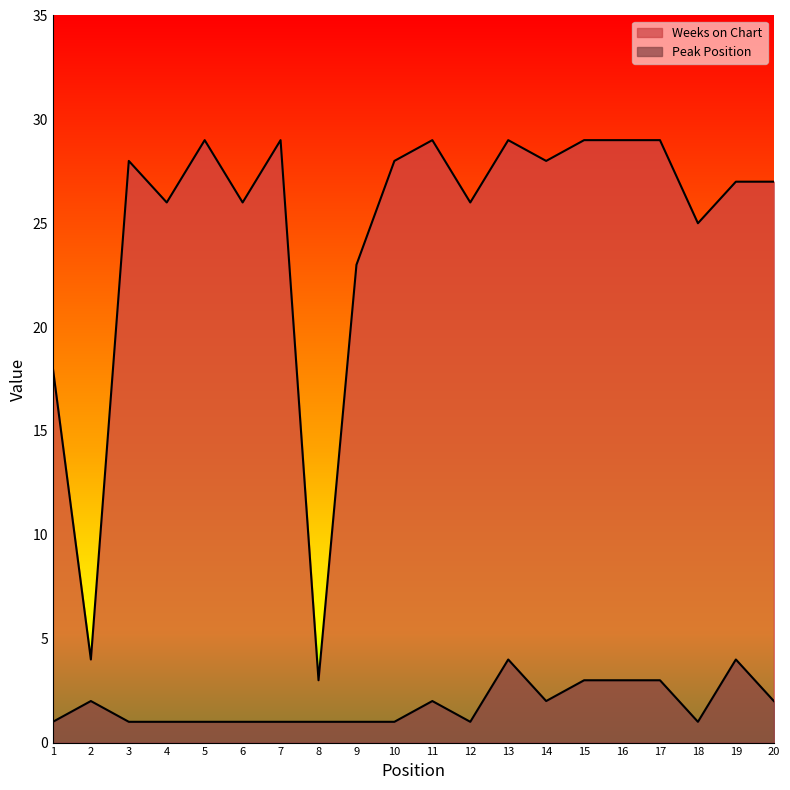

Reading left to right, list all the values displayed in this chart.

Peak Position: 1	2	1	1	1	1	1	1	1	1	2	1	4	2	3	3	3	1	4	2
Weeks on Chart: 18	4	28	26	29	26	29	3	23	28	29	26	29	28	29	29	29	25	27	27